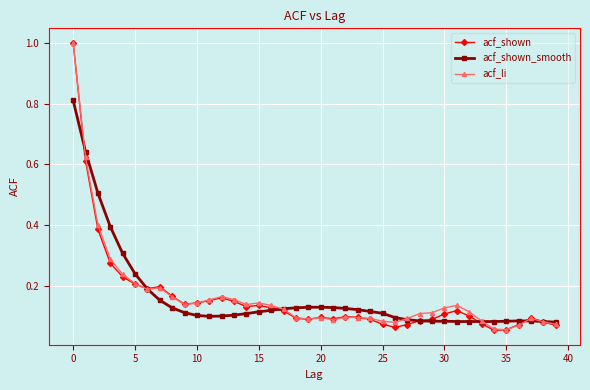

True or false: acf_shown has more than 0 interior local peaks.

True